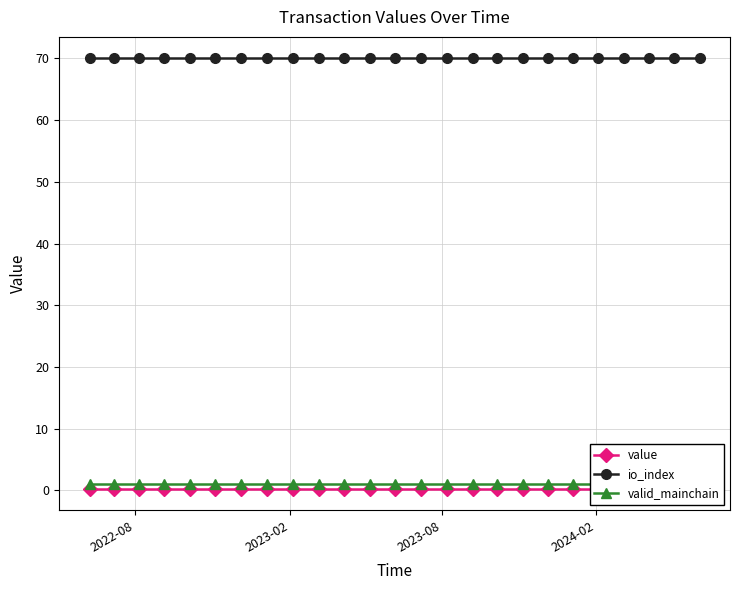

At how many categories does at least one series exceed 2?

25